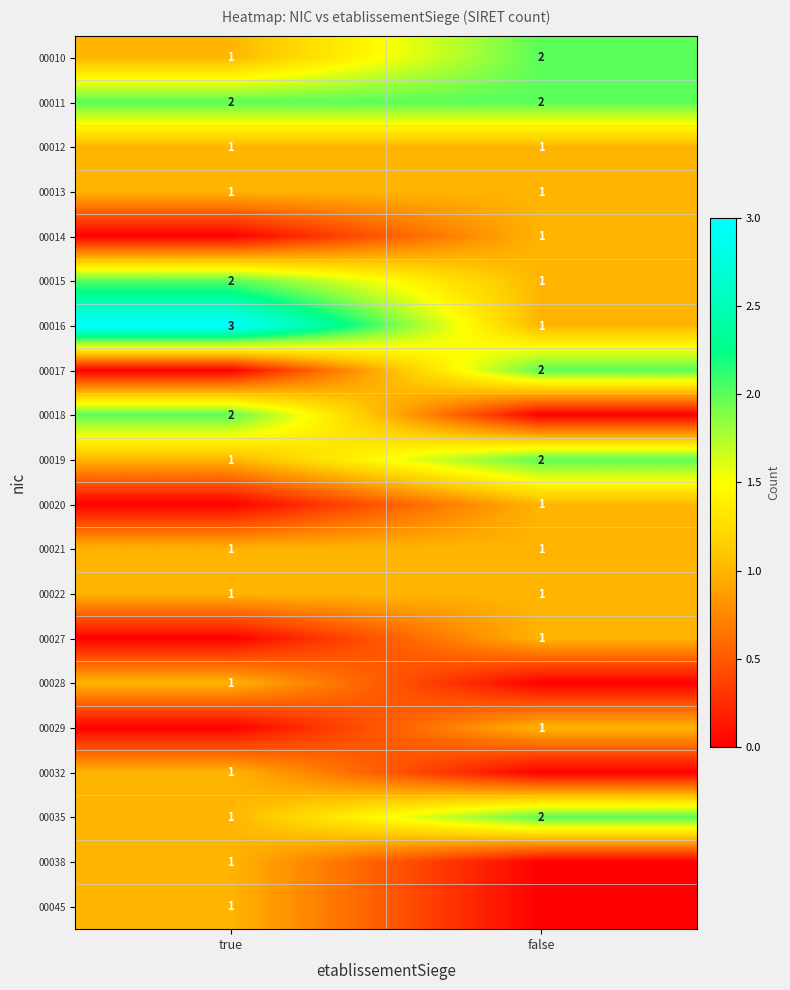

What is the average value of the 00016 series?

2